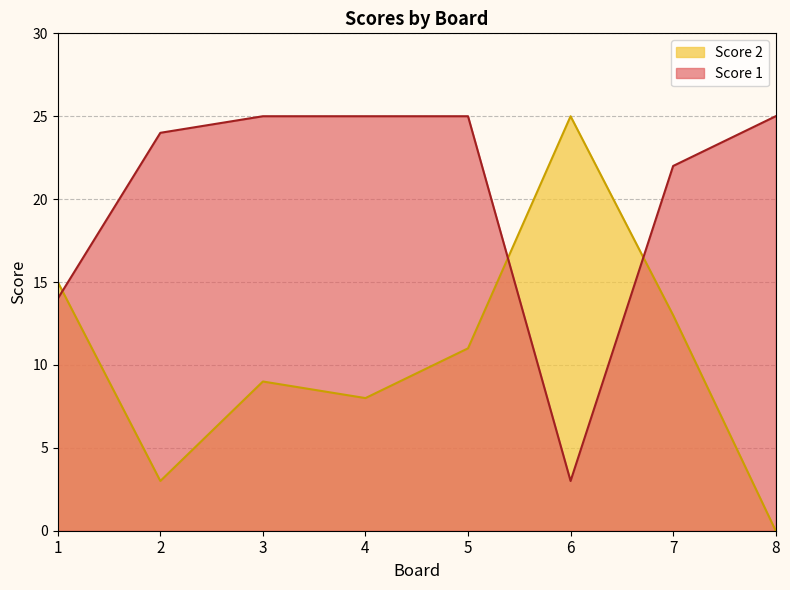

Reading left to right, what are all the values shown in this chart?

Score 1: 14	24	25	25	25	3	22	25
Score 2: 15	3	9	8	11	25	13	0